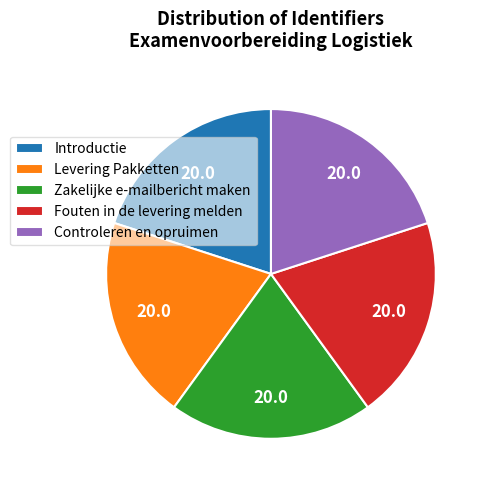

Approximately how many times larger is the value at Levering Pakketten compared to Controleren en opruimen?

1.0